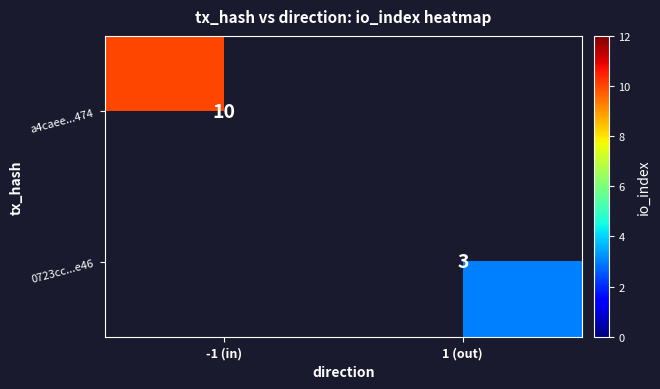

The value of a4caee...474 at -1 (in) is 17. True or false?

False